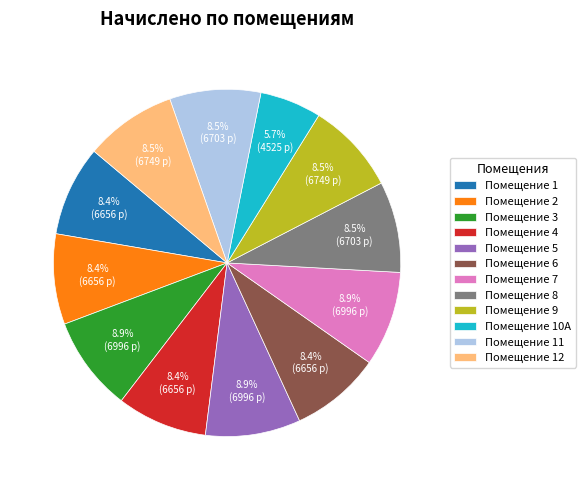

Is there any slice that represents more than half of the pie?

No